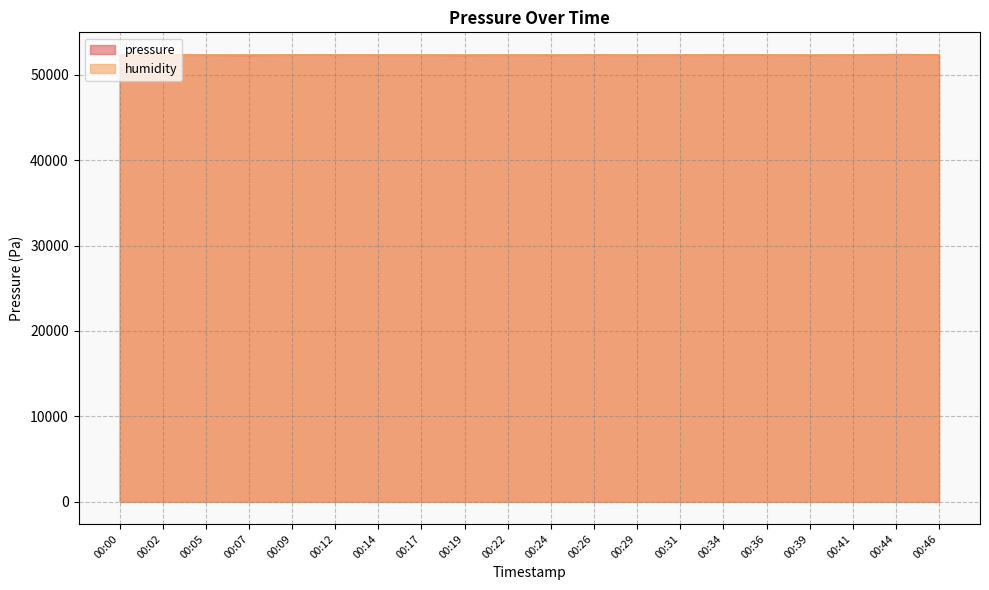

Where is the data nearest to the value 52332?

00:17